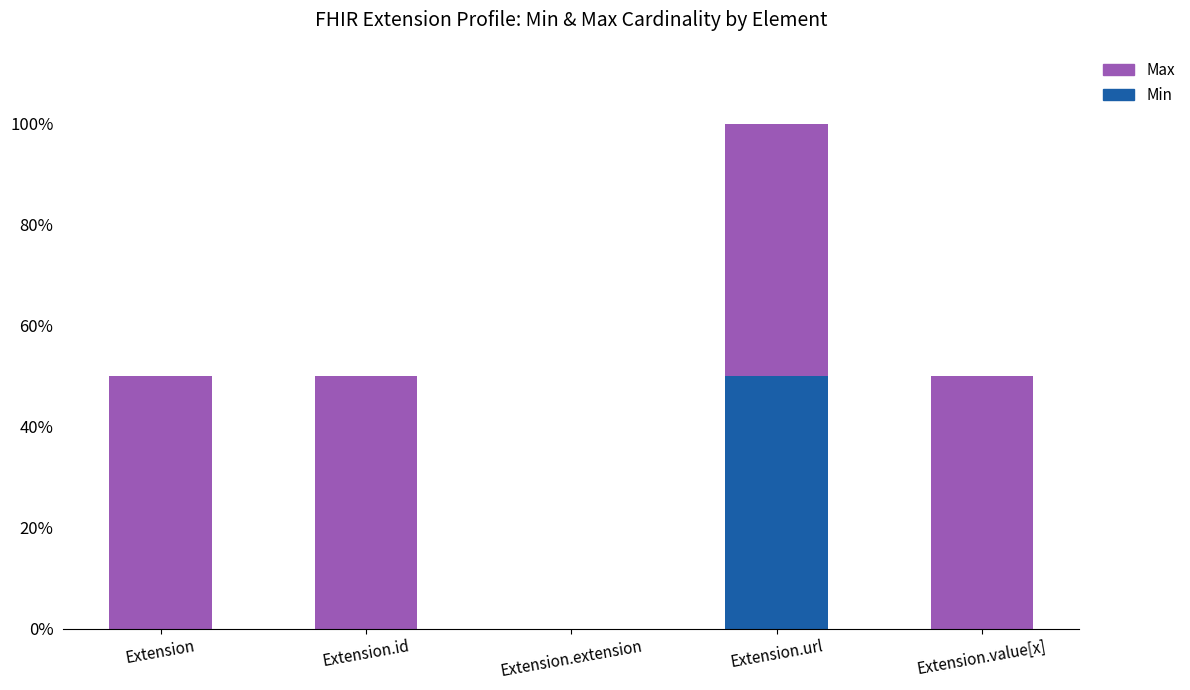

What are all the series names shown in the legend?

Max, Min